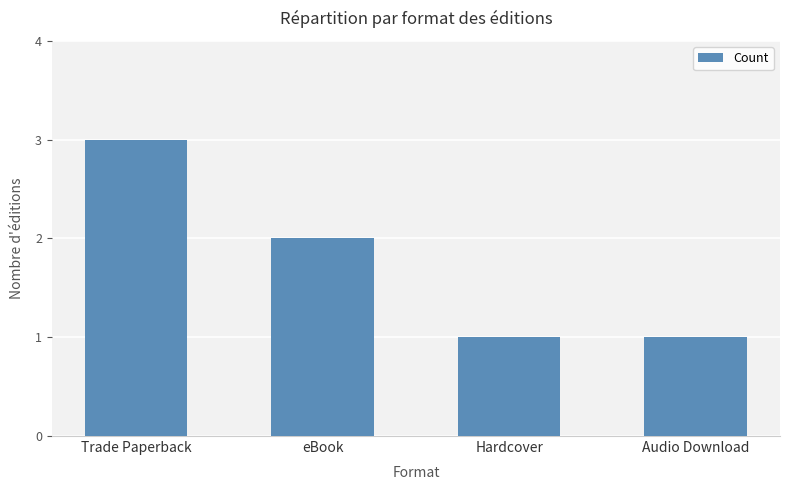

What is the label of the 2nd bar from the right?

Hardcover